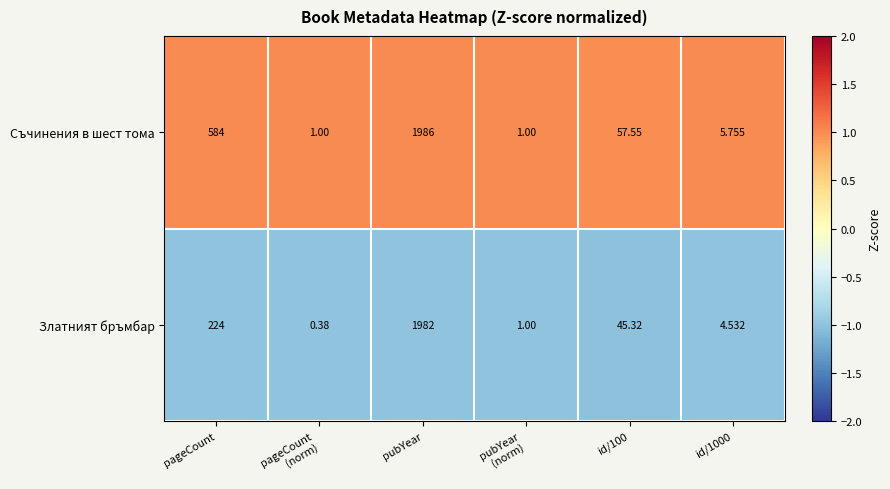

How many data points does each series have?

6